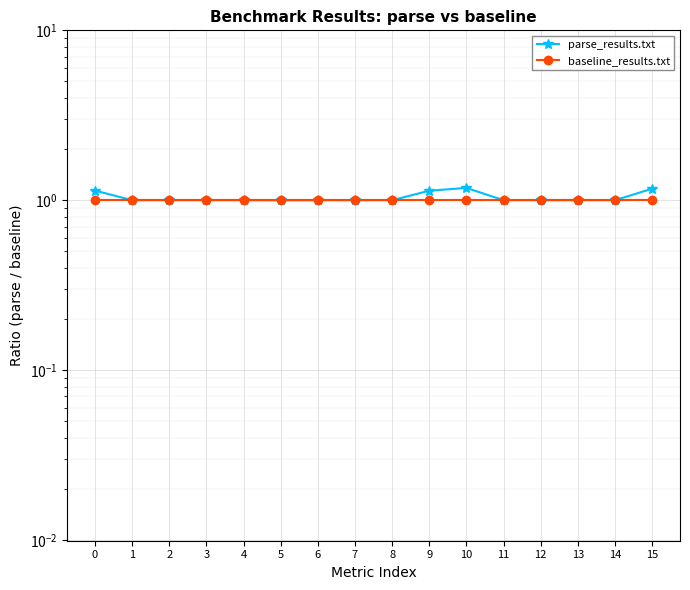

True or false: baseline_results.txt has more than 1 points higher than both neighbors.

False